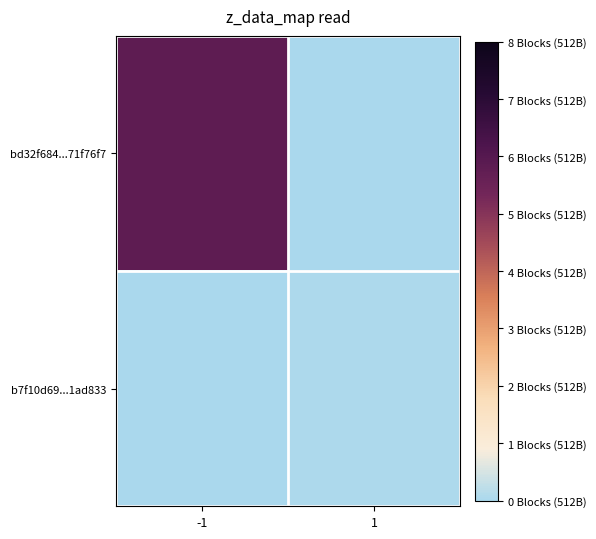

Which series changed the most between -1 and 1?

bd32f684...71f76f7